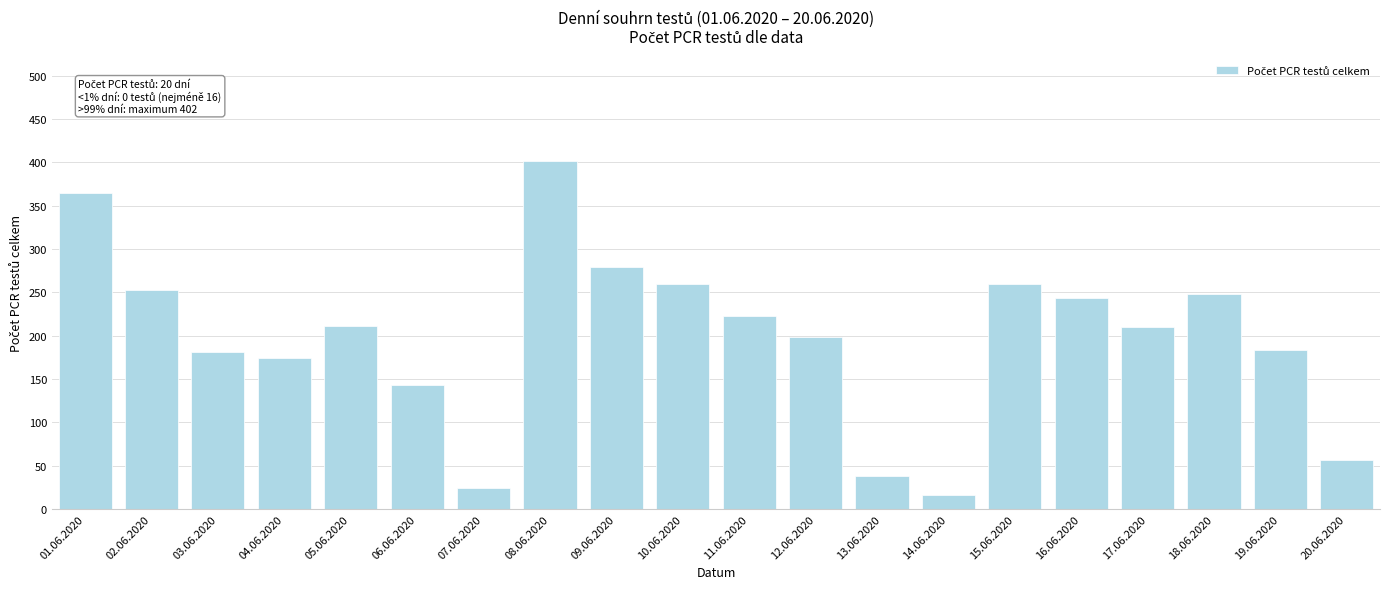

Are the bars horizontal?

No